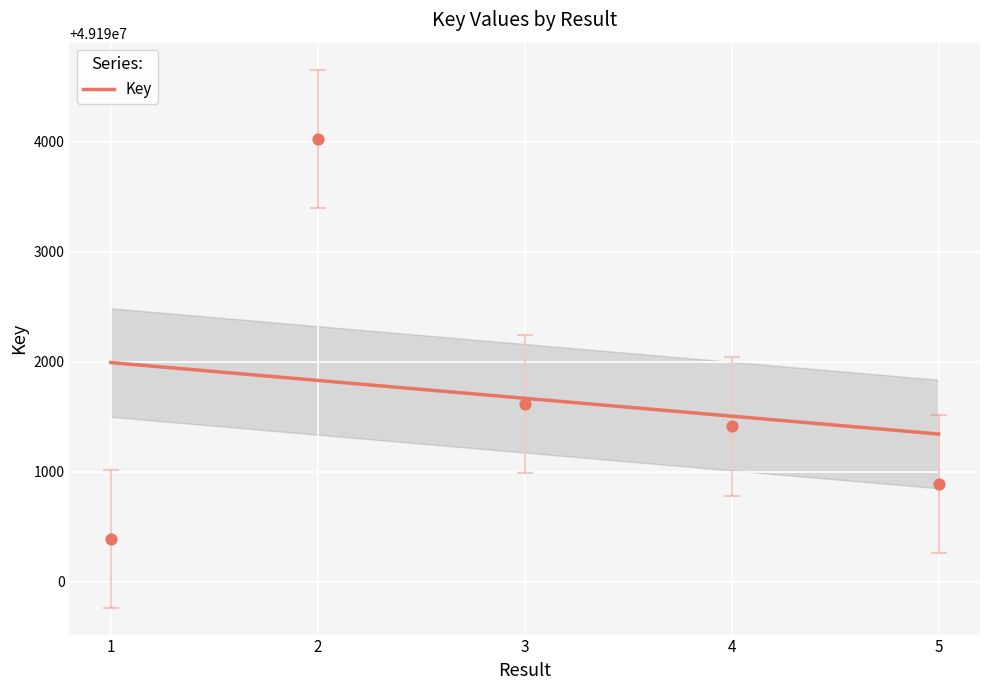

Between 2 and 4, which is larger?

2